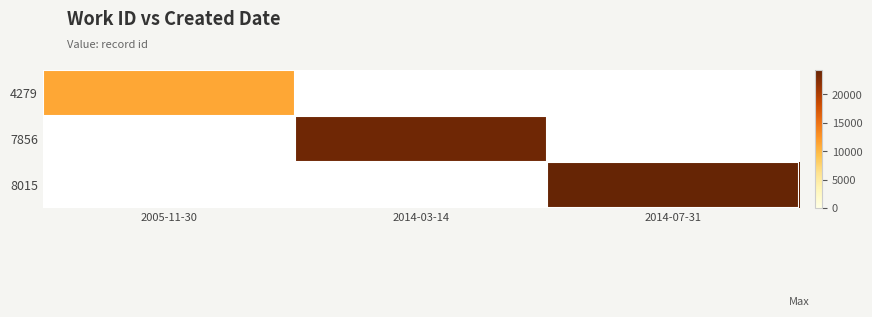

What is the greatest value displayed?

24379.0